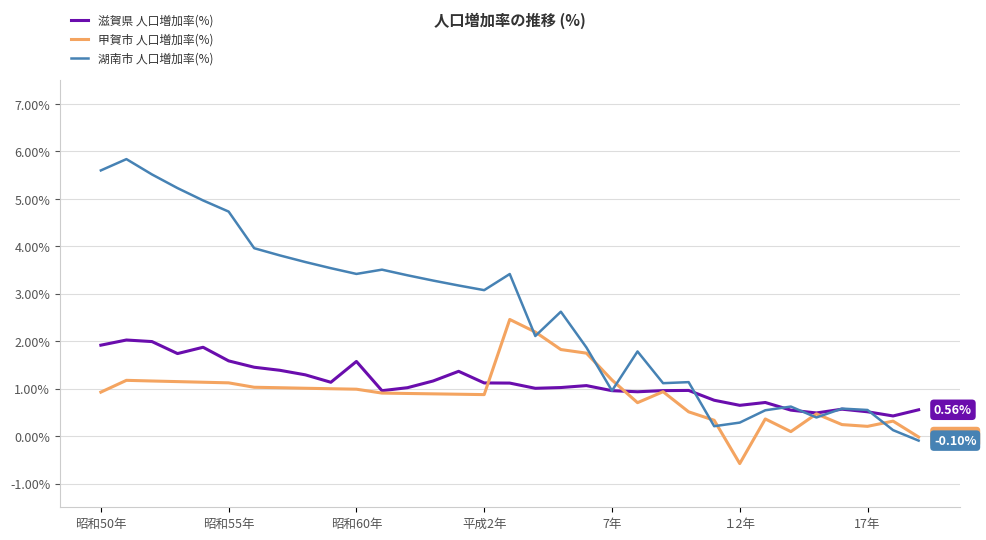

What is the average value of the 湖南市 人口増加率(%) series?

2.6